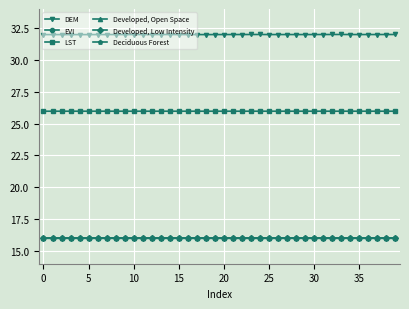

In Developed, Low Intensity, how many points are higher than both neighbors (excluding endpoints)?

6